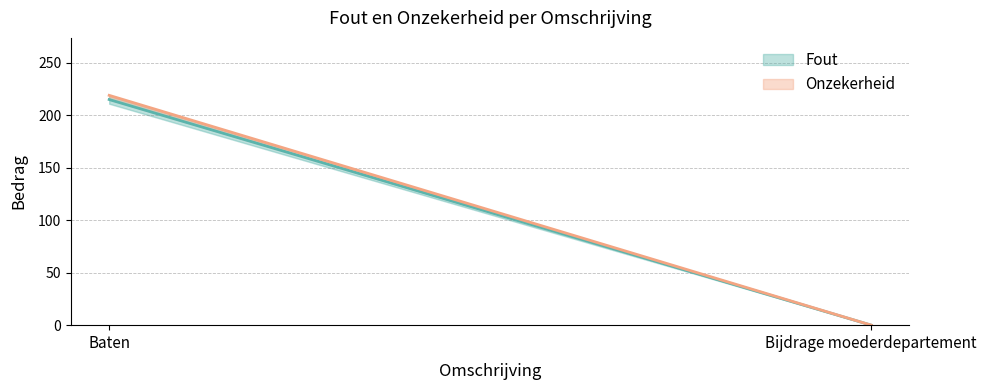

The Fout series shows 378 at Baten. True or false?

False